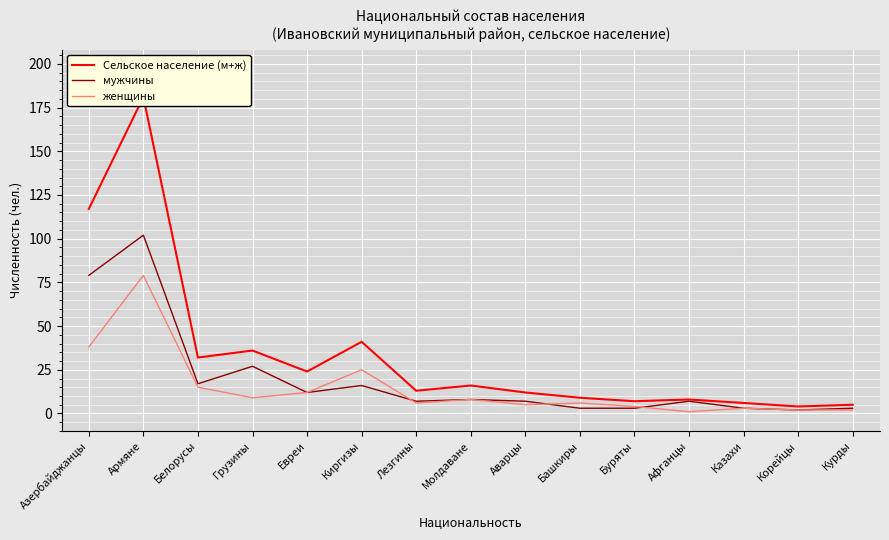

After their last crossing, which series has the higher values: мужчины or женщины?

мужчины